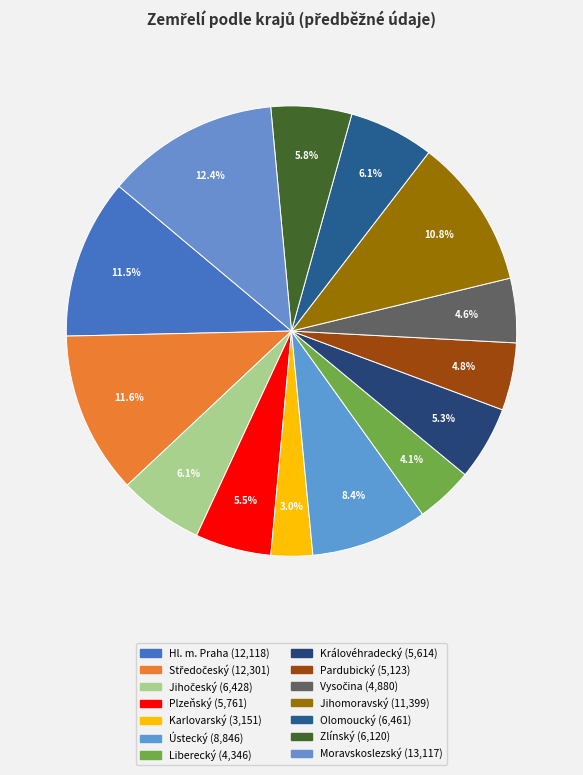

What is the change in value from Vysočina to Zlínský?

+1240